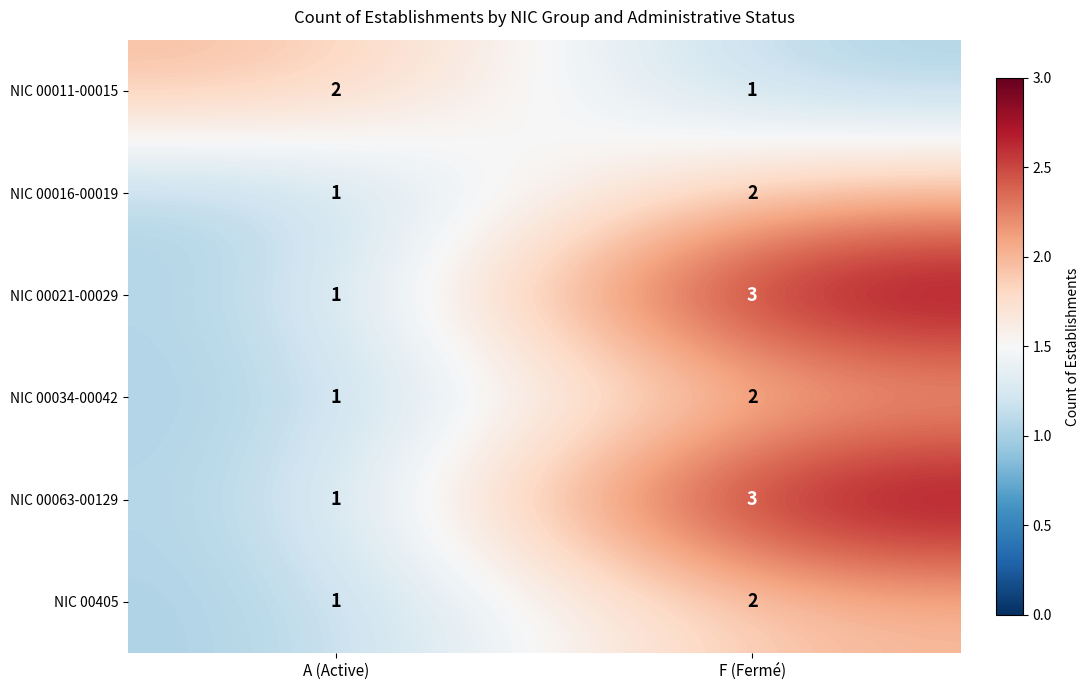

Is it true that NIC 00021-00029 equals 1 at A (Active)?

True